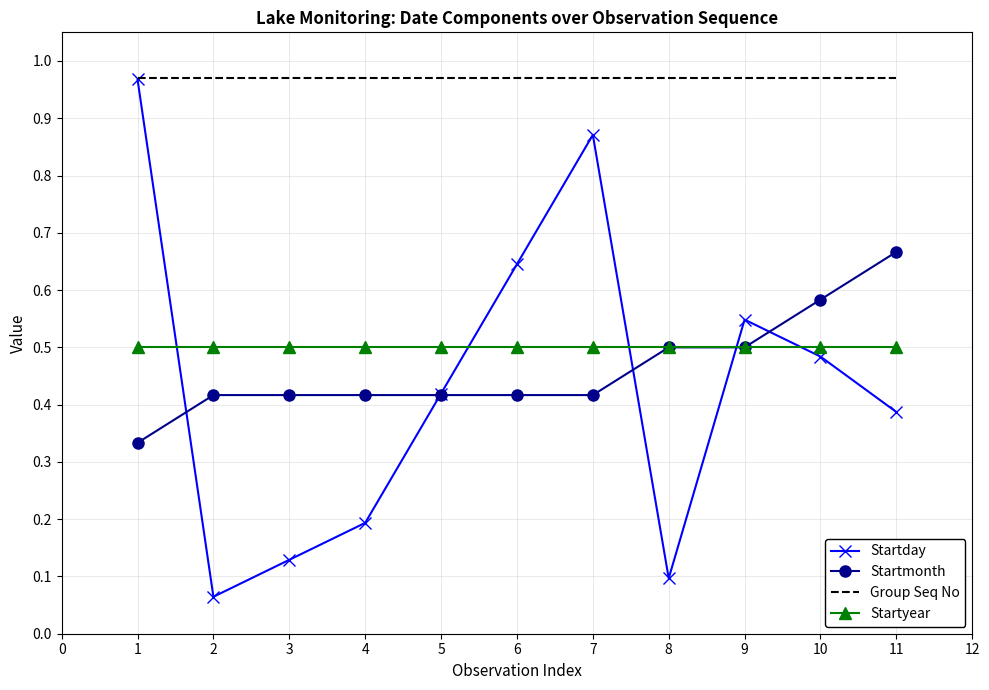

At how many categories does at least one series exceed 0?

11